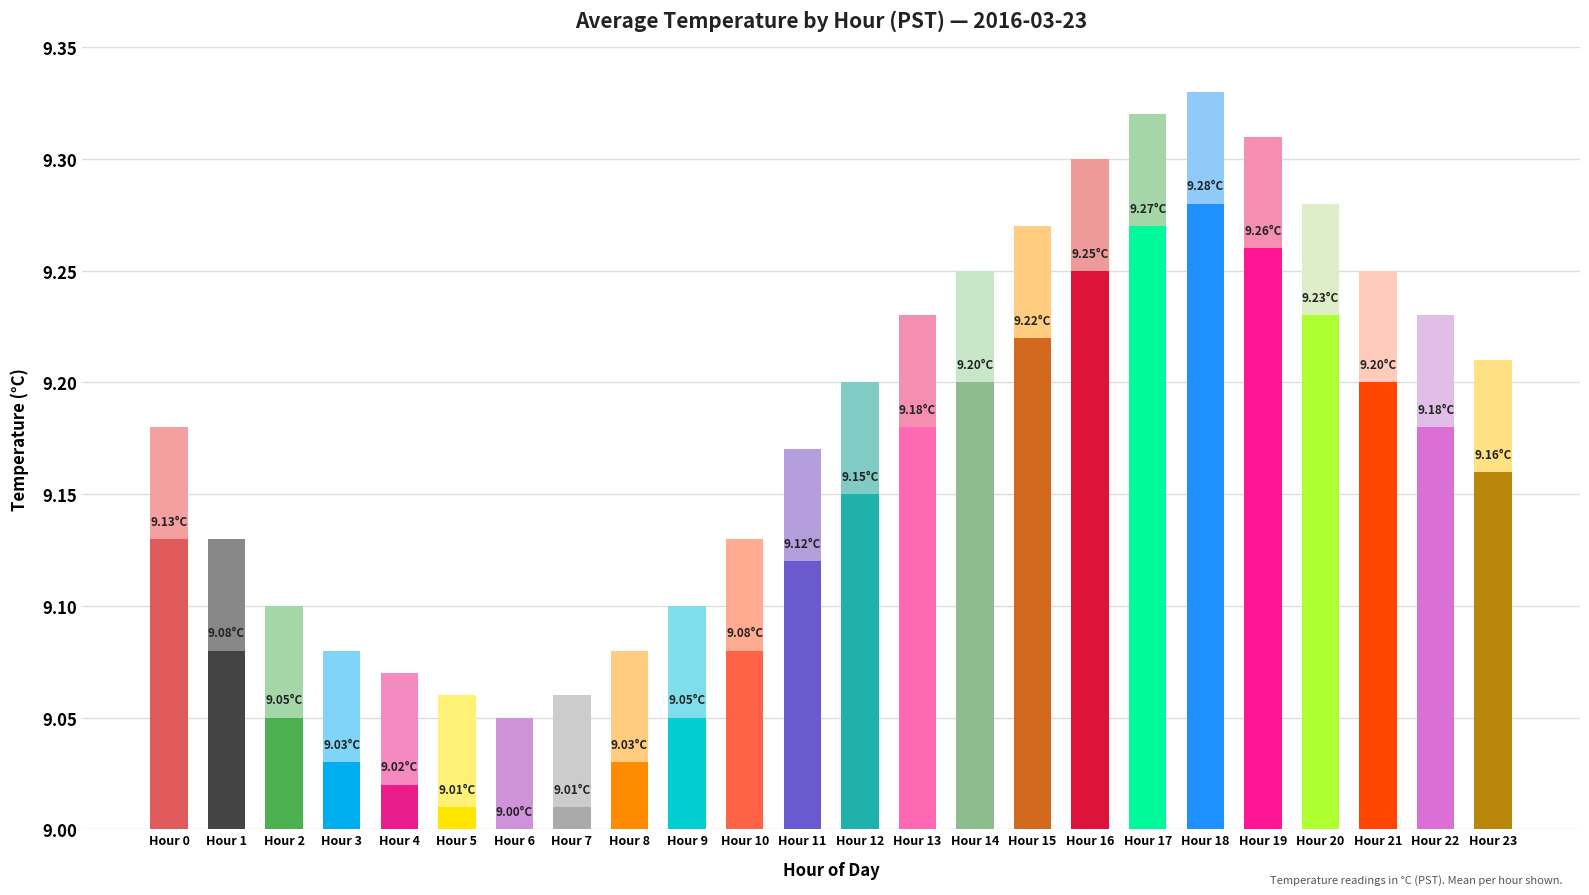

Between 0 and 18, which is larger?

18